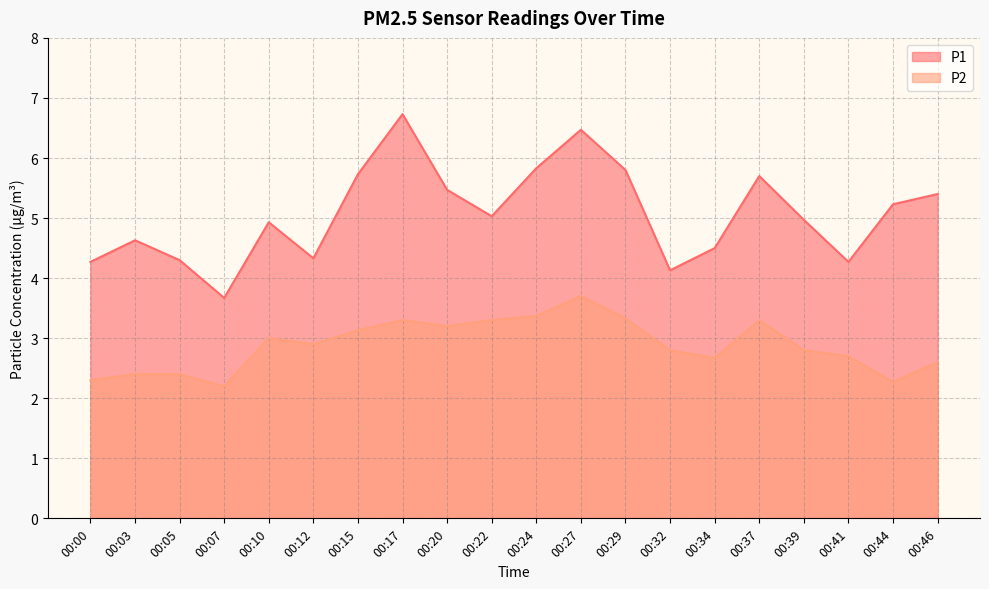

Rank the series by their maximum value, from highest to lowest.

P1, P2